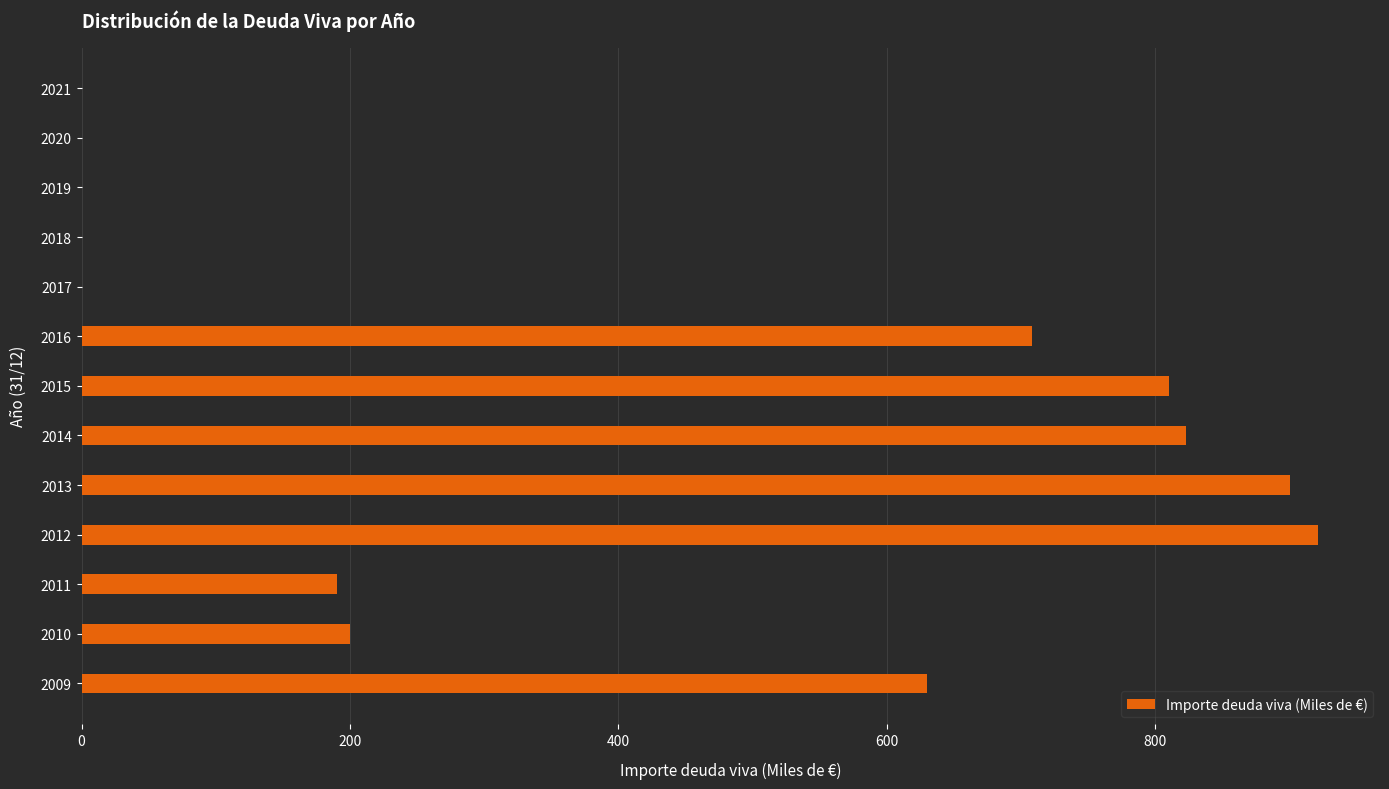

Reading bottom to top, what are all the values shown in this chart?

2009=630.0	2010=200.0	2011=190.0	2012=921.5	2013=900.2	2014=823.0	2015=810.0	2016=708.2	2017=0.0	2018=0.0	2019=0.0	2020=0.0	2021=0.0